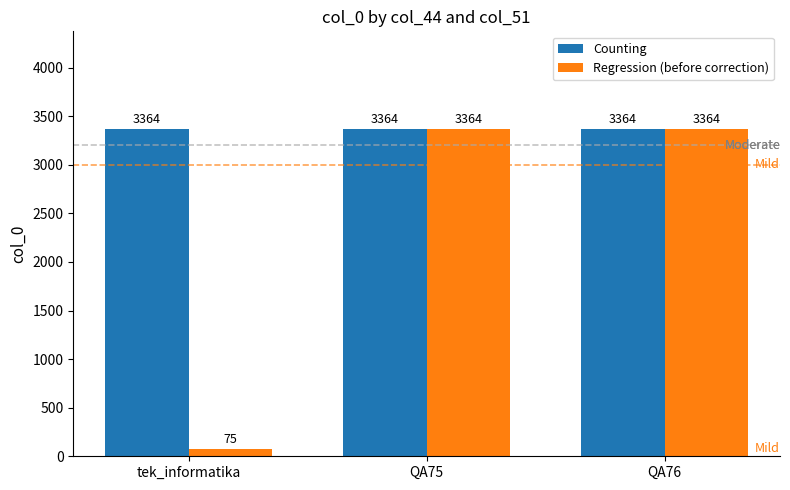

What is the label of the 2nd bar from the right?

QA75